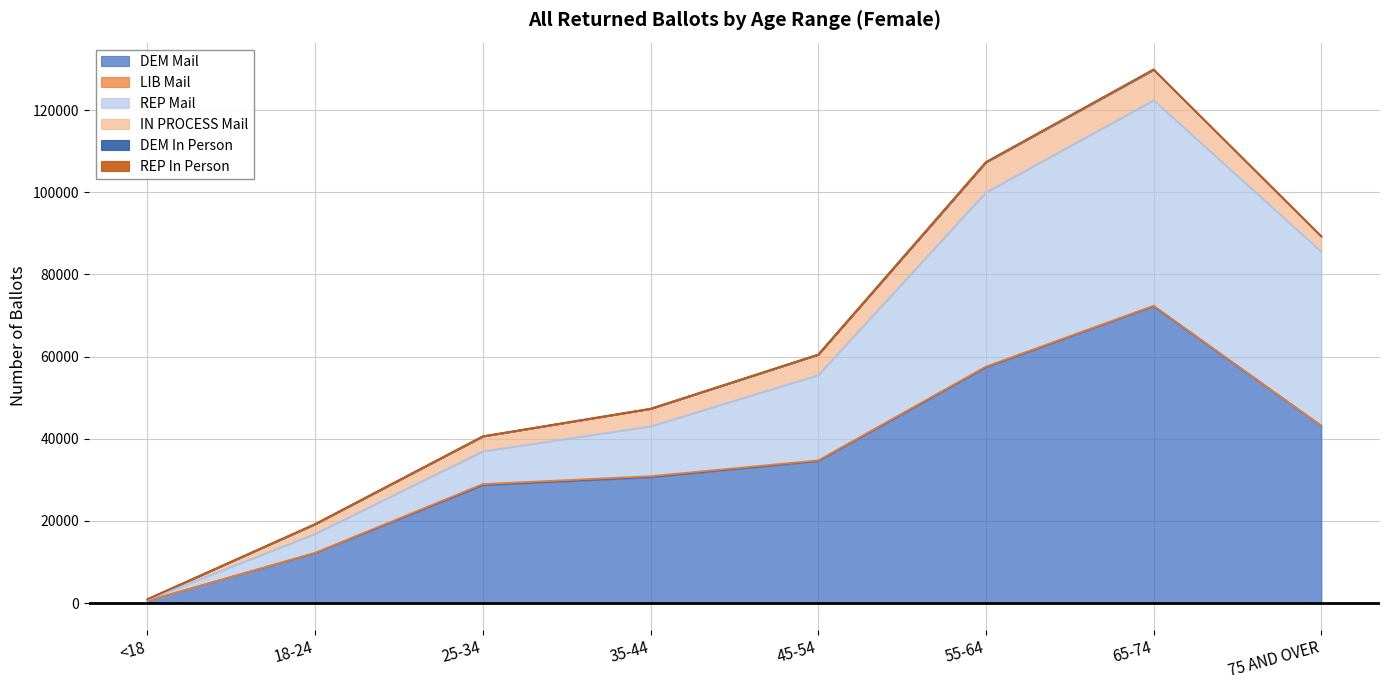

True or false: REP In Person has more than 1 points higher than both neighbors.

False